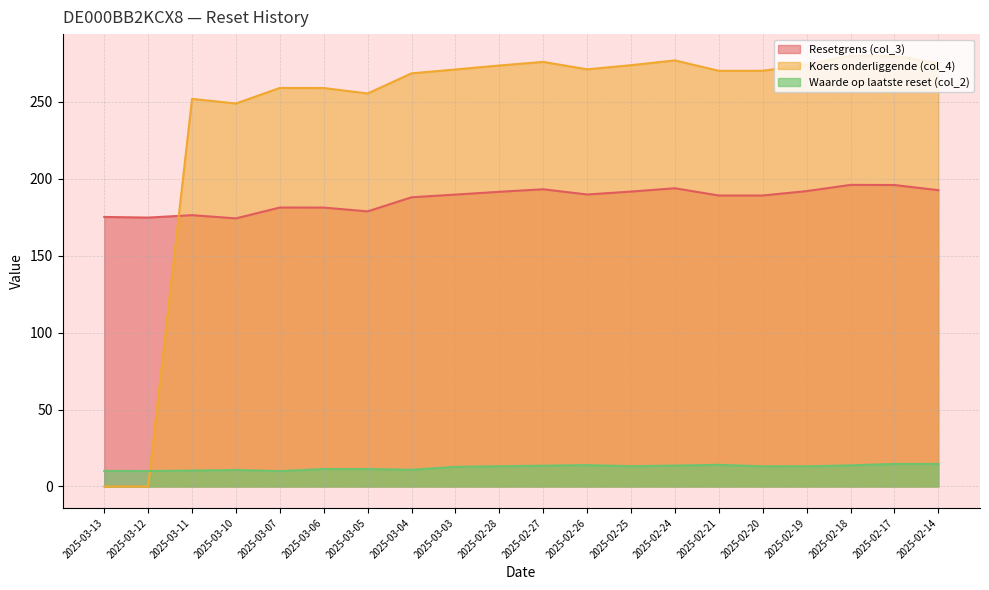

What is the approximate value of Koers onderliggende (col_4) at 2025-03-07?

259.1